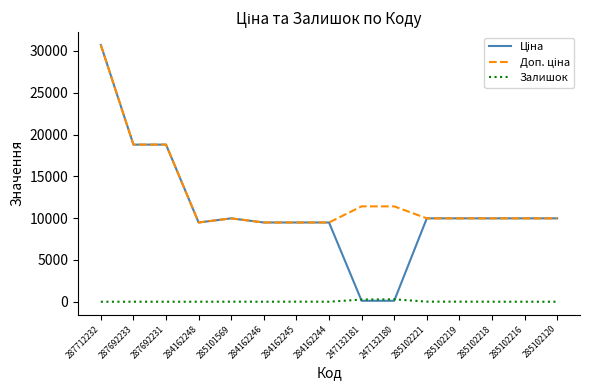

What is the maximum value shown in the chart?

30717.1